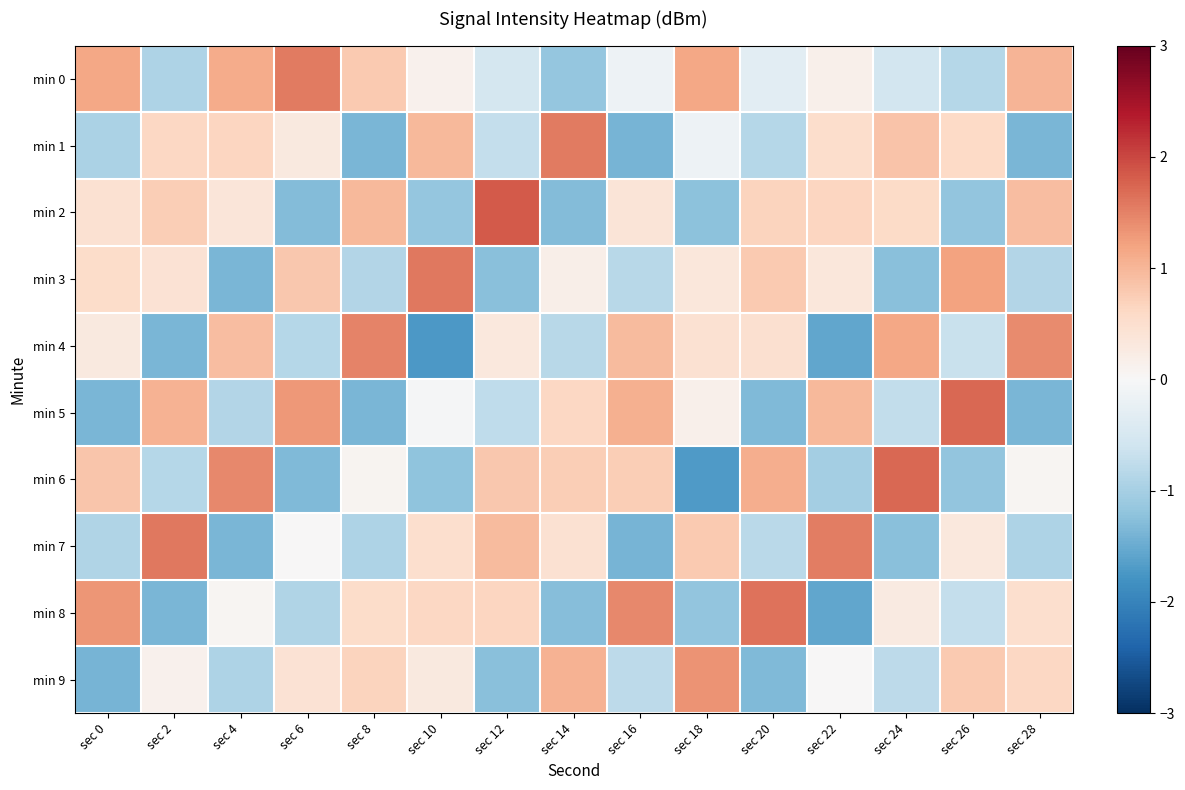

Reading left to right, extract all data points from this chart.

min 0: sec 0=1.2	sec 2=-0.9	sec 4=1.1	sec 6=1.6	sec 8=0.8	sec 10=0.1	sec 12=-0.5	sec 14=-1.2	sec 16=-0.2	sec 18=1.2	sec 20=-0.3	sec 22=0.1	sec 24=-0.6	sec 26=-0.9	sec 28=1.0
min 1: sec 0=-1.0	sec 2=0.6	sec 4=0.6	sec 6=0.3	sec 8=-1.4	sec 10=1.0	sec 12=-0.7	sec 14=1.6	sec 16=-1.4	sec 18=-0.1	sec 20=-0.9	sec 22=0.5	sec 24=0.9	sec 26=0.6	sec 28=-1.4
min 2: sec 0=0.4	sec 2=0.7	sec 4=0.4	sec 6=-1.3	sec 8=1.0	sec 10=-1.2	sec 12=1.8	sec 14=-1.3	sec 16=0.4	sec 18=-1.2	sec 20=0.7	sec 22=0.6	sec 24=0.6	sec 26=-1.2	sec 28=0.9
min 3: sec 0=0.6	sec 2=0.4	sec 4=-1.4	sec 6=0.8	sec 8=-0.9	sec 10=1.6	sec 12=-1.3	sec 14=0.2	sec 16=-0.8	sec 18=0.3	sec 20=0.8	sec 22=0.3	sec 24=-1.2	sec 26=1.2	sec 28=-0.9
min 4: sec 0=0.3	sec 2=-1.4	sec 4=0.9	sec 6=-0.9	sec 8=1.5	sec 10=-1.7	sec 12=0.3	sec 14=-0.8	sec 16=0.9	sec 18=0.5	sec 20=0.5	sec 22=-1.6	sec 24=1.2	sec 26=-0.7	sec 28=1.4
min 5: sec 0=-1.4	sec 2=1.0	sec 4=-0.9	sec 6=1.3	sec 8=-1.4	sec 10=-0.0	sec 12=-0.8	sec 14=0.6	sec 16=1.1	sec 18=0.2	sec 20=-1.3	sec 22=1.0	sec 24=-0.7	sec 26=1.7	sec 28=-1.4
min 6: sec 0=0.8	sec 2=-0.9	sec 4=1.4	sec 6=-1.3	sec 8=0.1	sec 10=-1.2	sec 12=0.8	sec 14=0.7	sec 16=0.7	sec 18=-1.7	sec 20=1.1	sec 22=-1.0	sec 24=1.7	sec 26=-1.2	sec 28=0.1
min 7: sec 0=-0.9	sec 2=1.6	sec 4=-1.4	sec 6=0.0	sec 8=-0.9	sec 10=0.5	sec 12=0.9	sec 14=0.5	sec 16=-1.4	sec 18=0.8	sec 20=-0.8	sec 22=1.5	sec 24=-1.3	sec 26=0.3	sec 28=-0.9
min 8: sec 0=1.3	sec 2=-1.4	sec 4=0.1	sec 6=-0.9	sec 8=0.6	sec 10=0.6	sec 12=0.6	sec 14=-1.3	sec 16=1.4	sec 18=-1.2	sec 20=1.6	sec 22=-1.6	sec 24=0.3	sec 26=-0.7	sec 28=0.5
min 9: sec 0=-1.4	sec 2=0.1	sec 4=-0.9	sec 6=0.4	sec 8=0.7	sec 10=0.3	sec 12=-1.3	sec 14=1.0	sec 16=-0.8	sec 18=1.3	sec 20=-1.3	sec 22=0.0	sec 24=-0.8	sec 26=0.8	sec 28=0.6